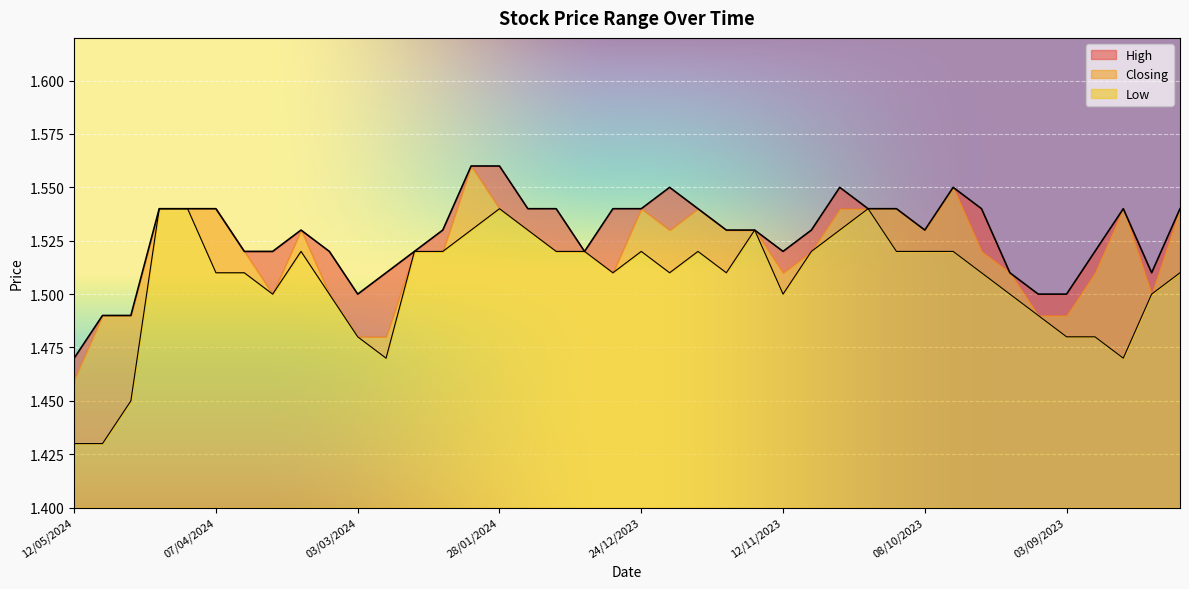

What is the sum of the Low values at 17/03/2024 and 11/02/2024?

3.0